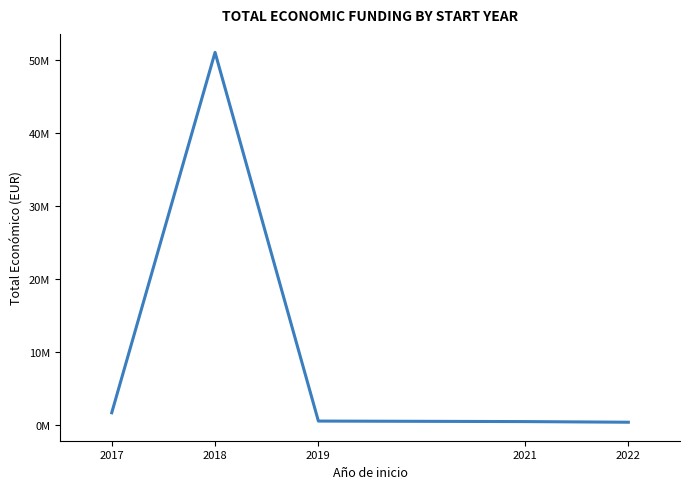

What is the value of the 1st point from the left?

1651450